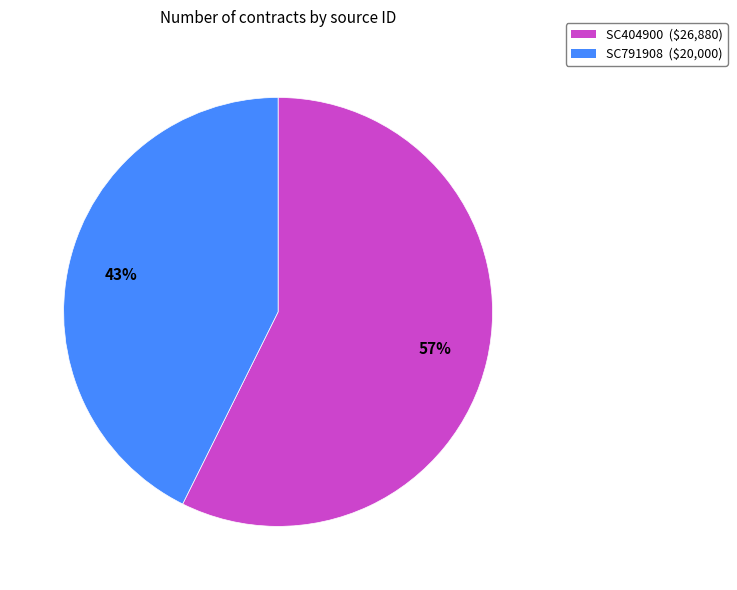

Is it true that SC404900 ($26,880) is 57% of the pie?

True